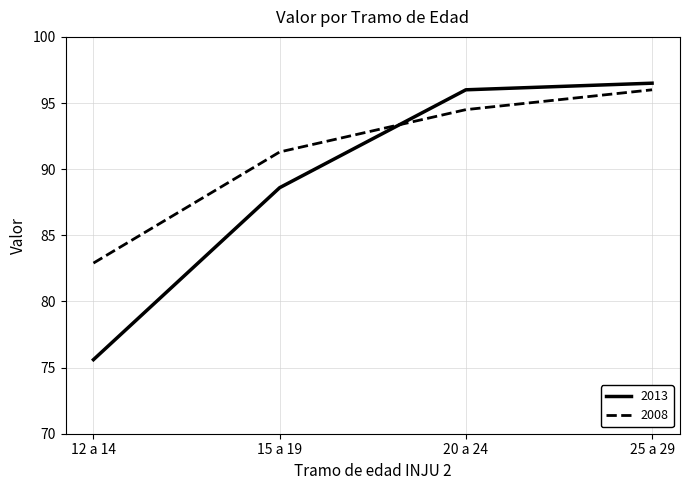

At how many categories does at least one series exceed 85?

3